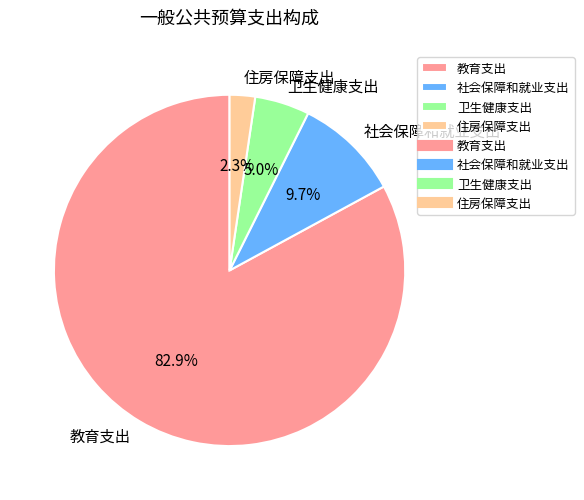

To the nearest percent, what portion does 教育支出 represent?

83%